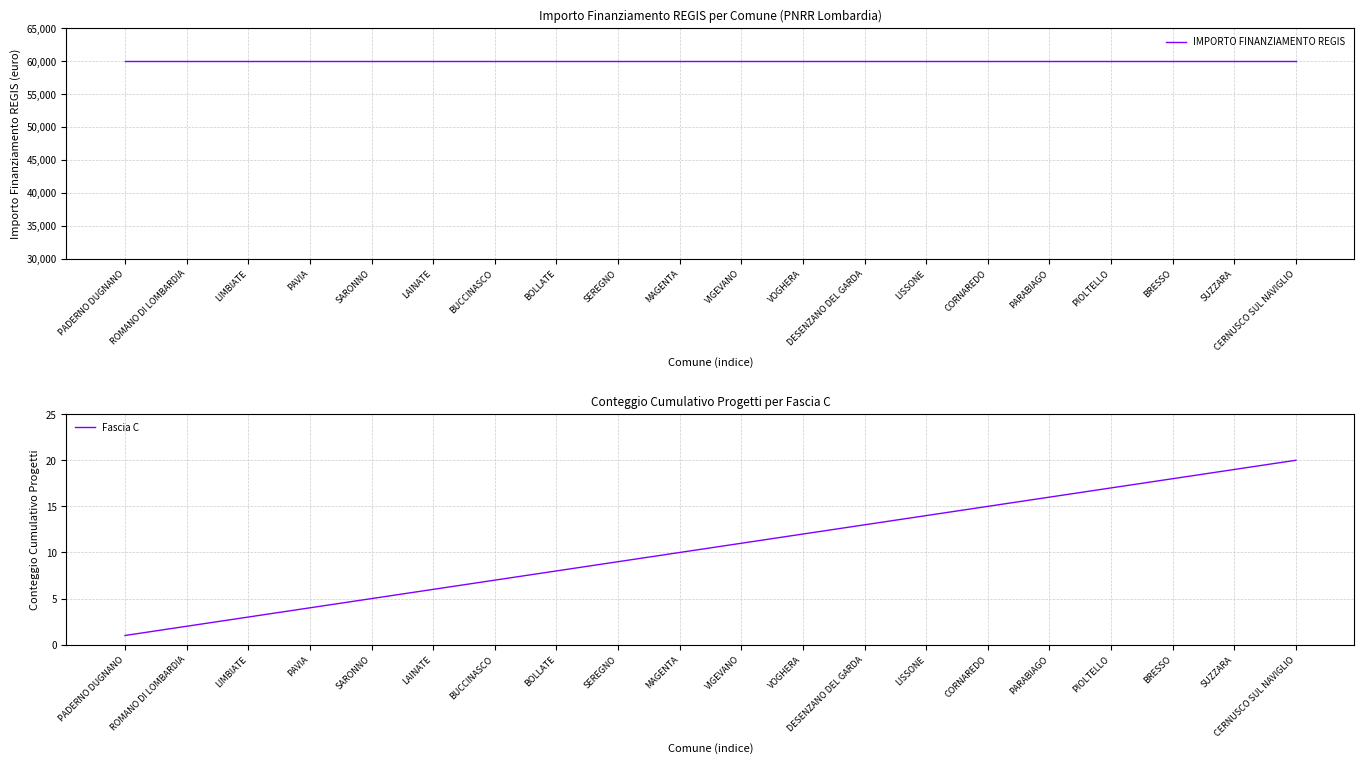

Is it true that IMPORTO FINANZIAMENTO REGIS equals 59966 at CERNUSCO SUL NAVIGLIO?

True